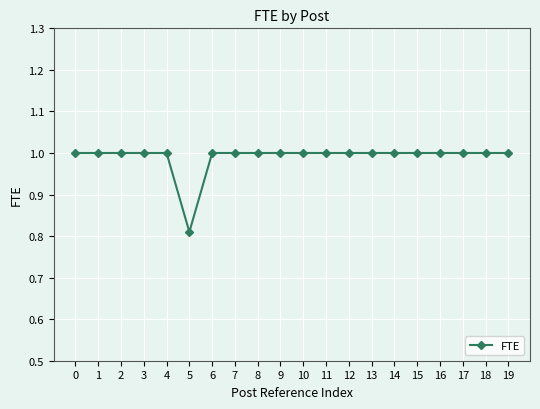

The value at 14 is 0.5. True or false?

False